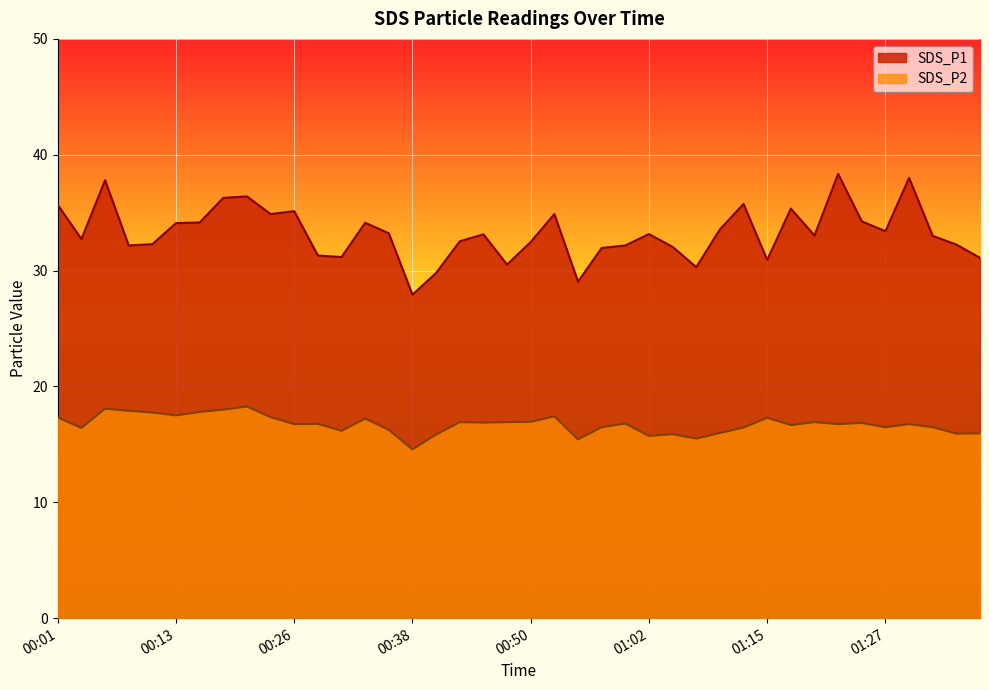

True or false: SDS_P1 and SDS_P2 cross at least once.

False